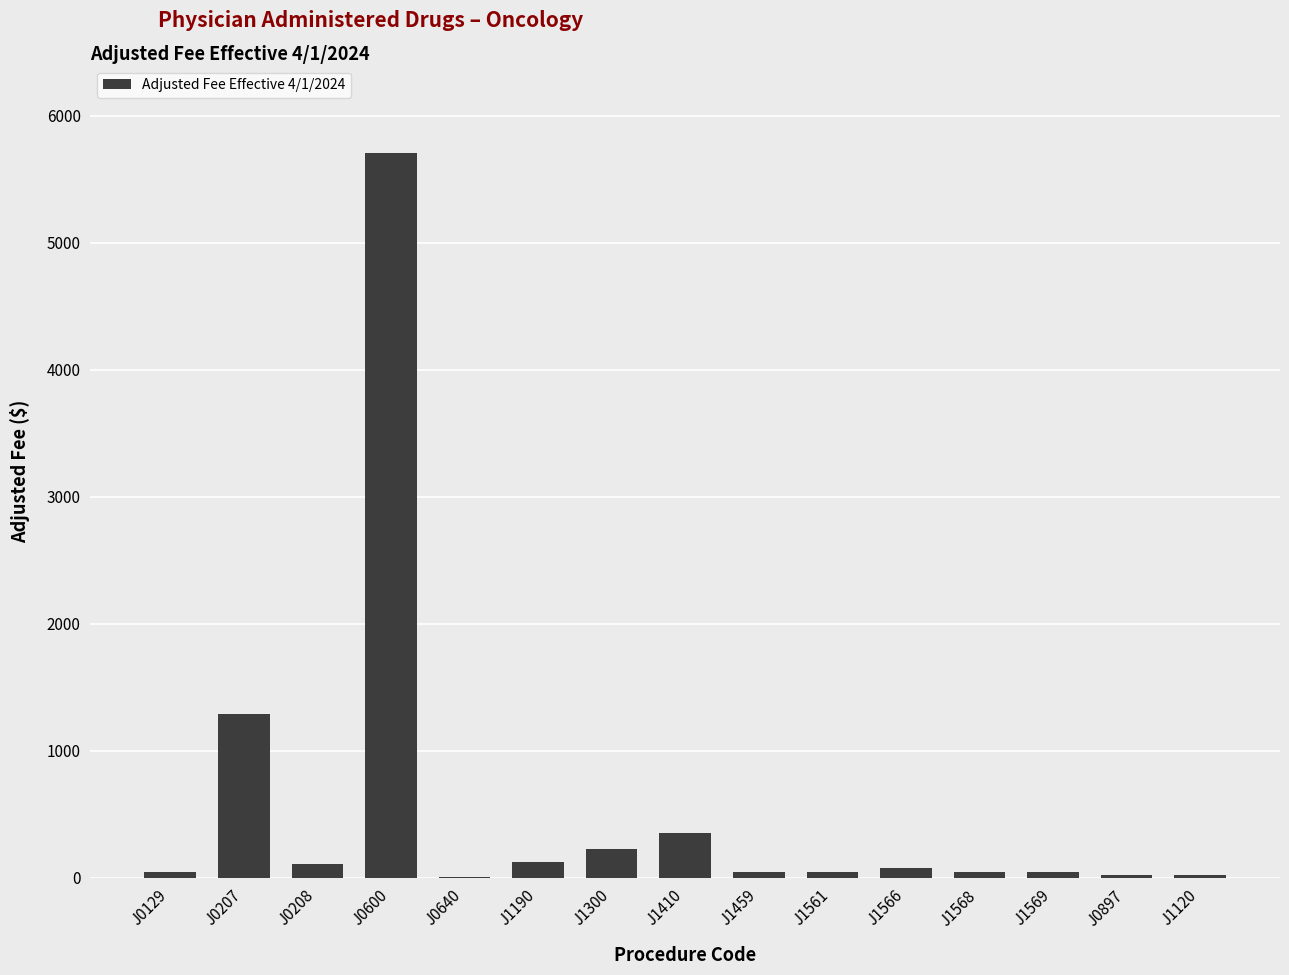

What is the sum of all values?

8161.4